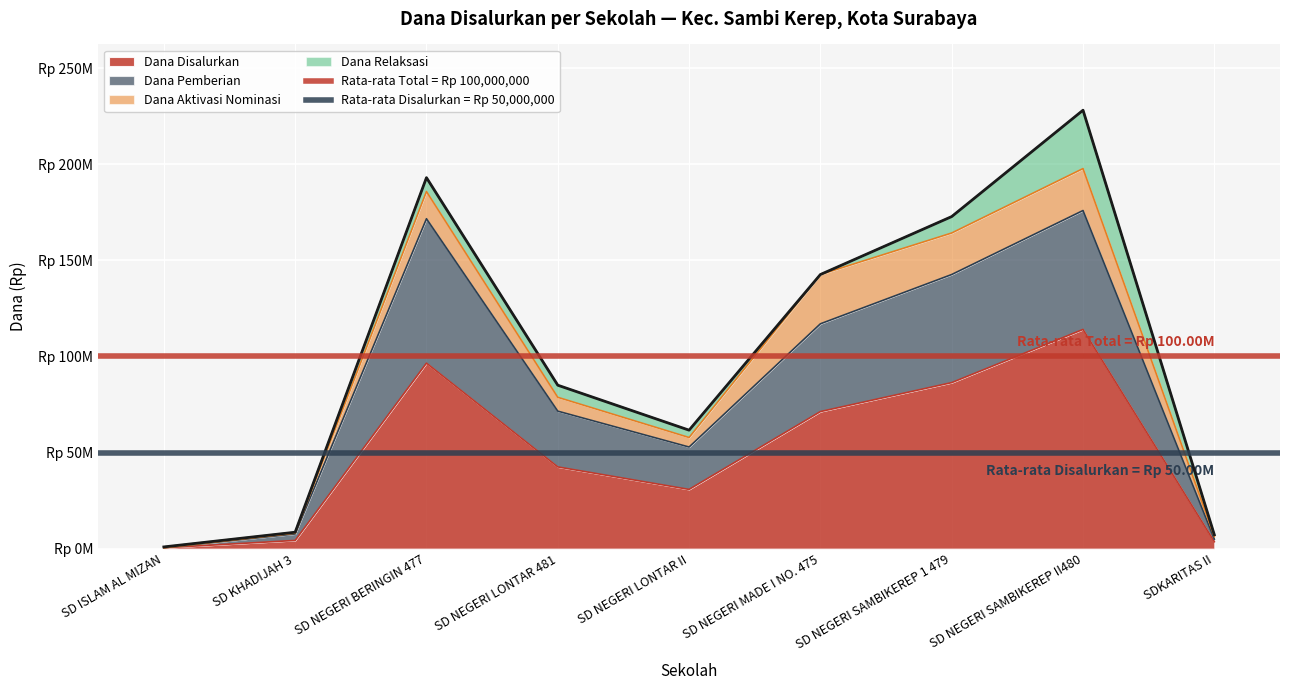

At which category is the sum across all series the highest?

SD ISLAM AL MIZAN